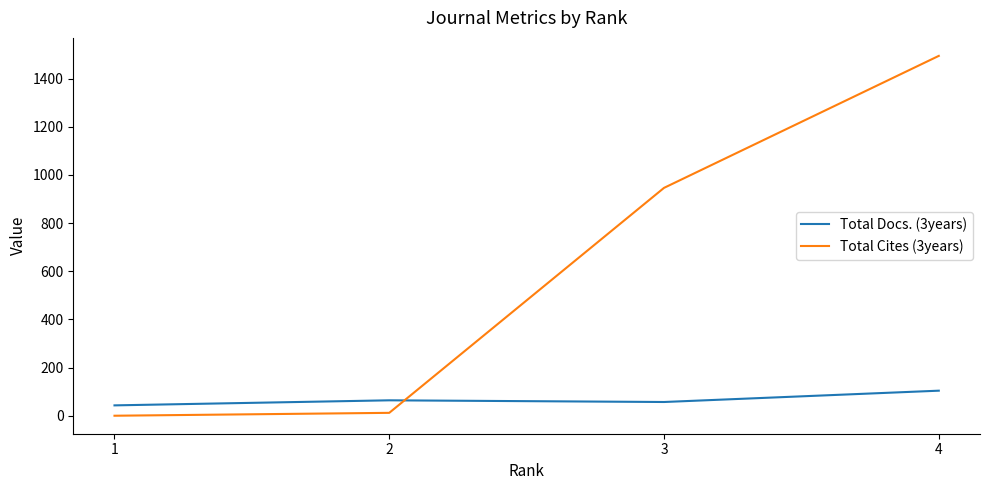

True or false: Total Docs. (3years) has a value of 104 at 4.

True